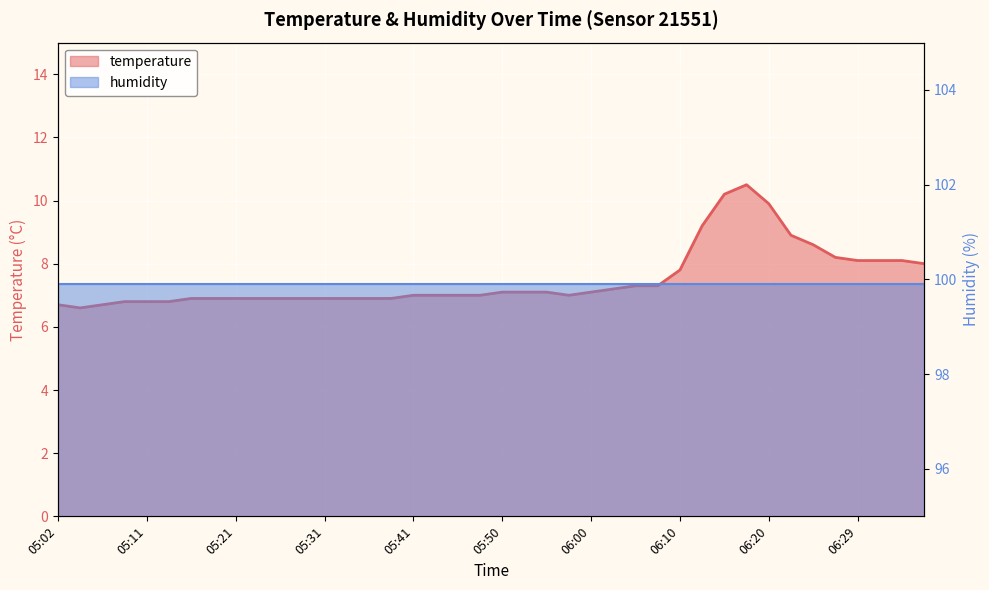

Which has a higher value, 05:53 or 05:55?

05:53